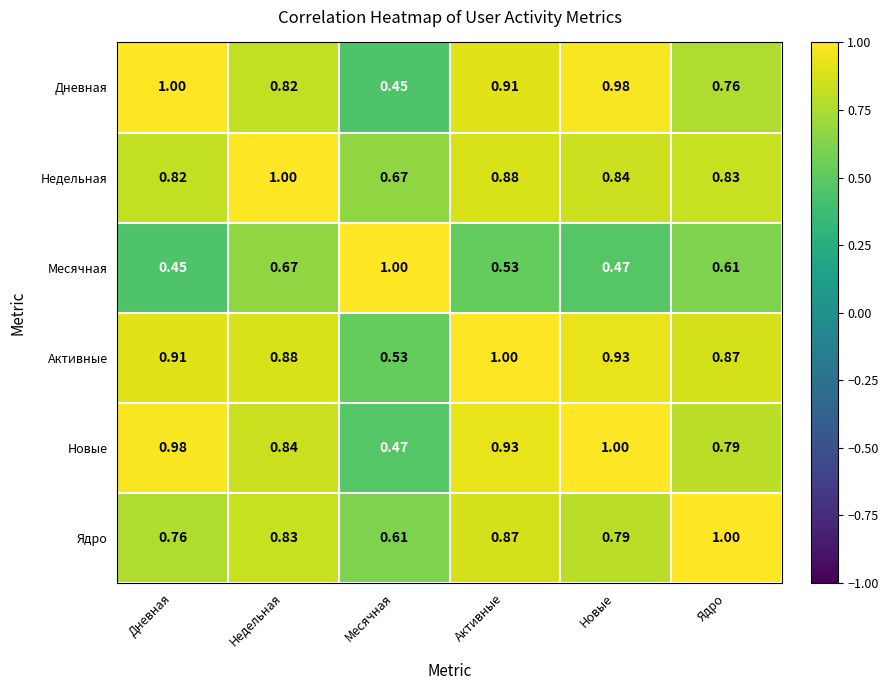

At which label is Дневная closest to 0?

Месячная